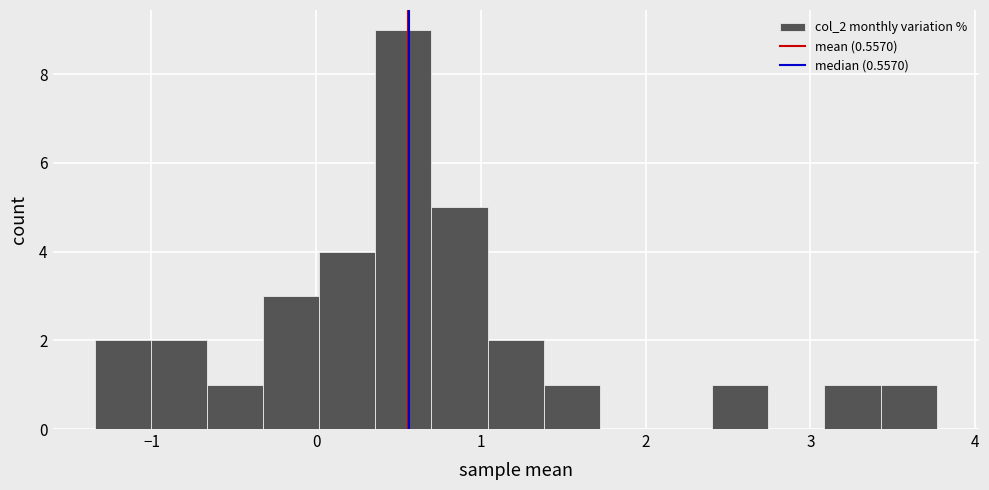

Around what value on the x-axis is the tallest bar? Give the approximate position of its centre, as read against the axis.

0.5